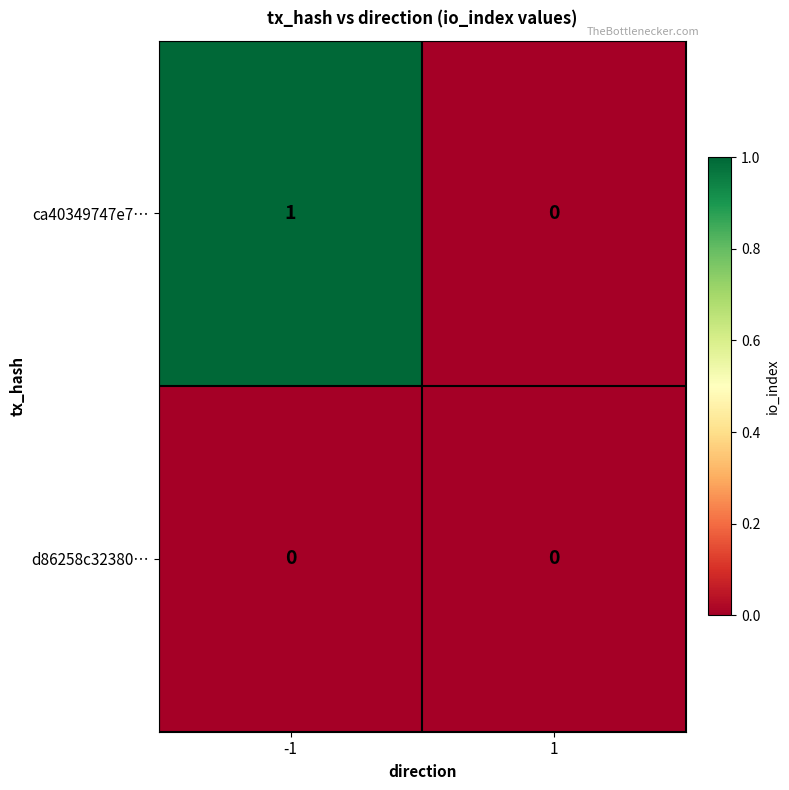

Reading right to left, transcribe all the data shown in this chart.

ca40349747e7…: 1=0	-1=1
d86258c32380…: 1=0	-1=0